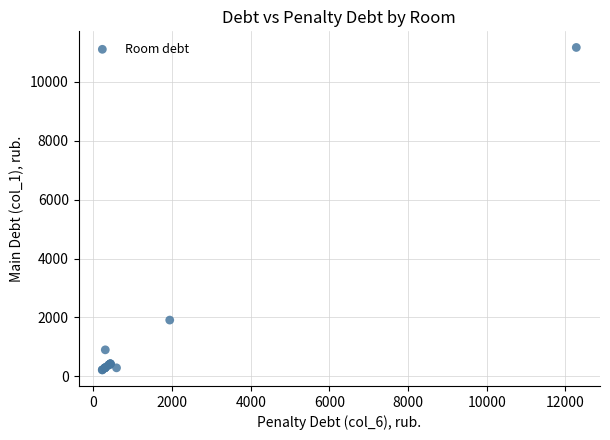

What Y value in the scatter plot is closest to 5690?

1912.5